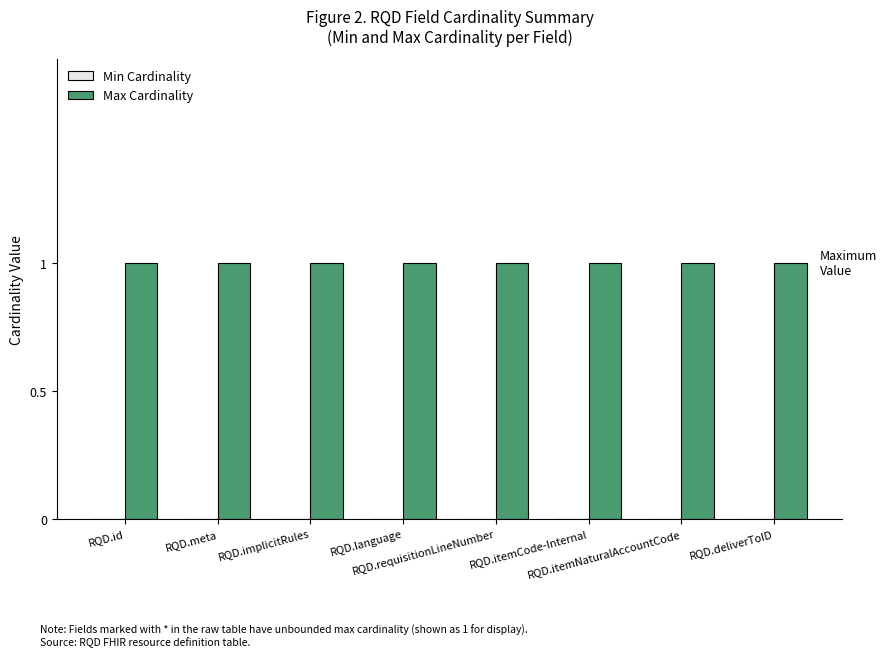

What position from the left is RQD.requisitionLineNumber?

5